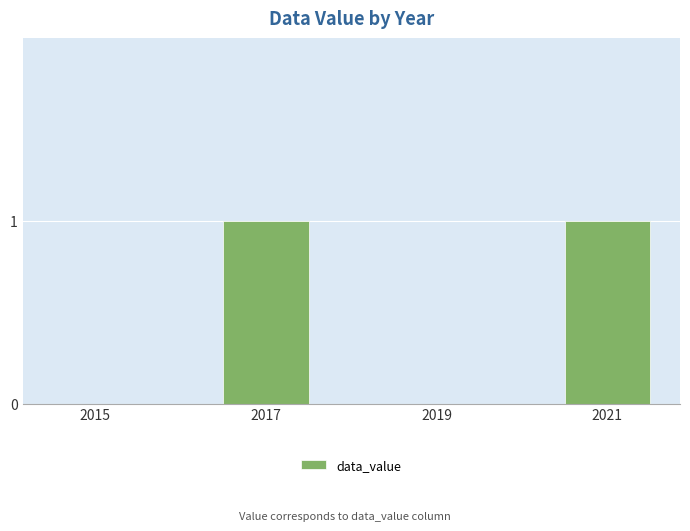

What is the change in value from 2015 to 2021?

+1